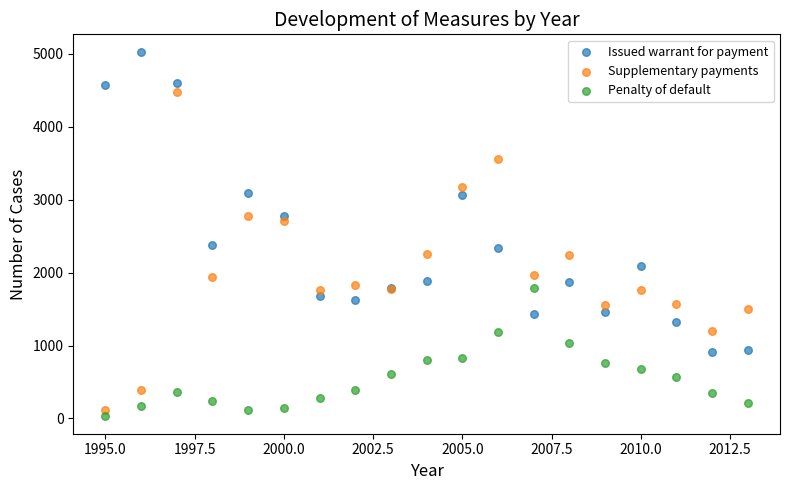

Which series contains the highest Y value?

Issued warrant for payment